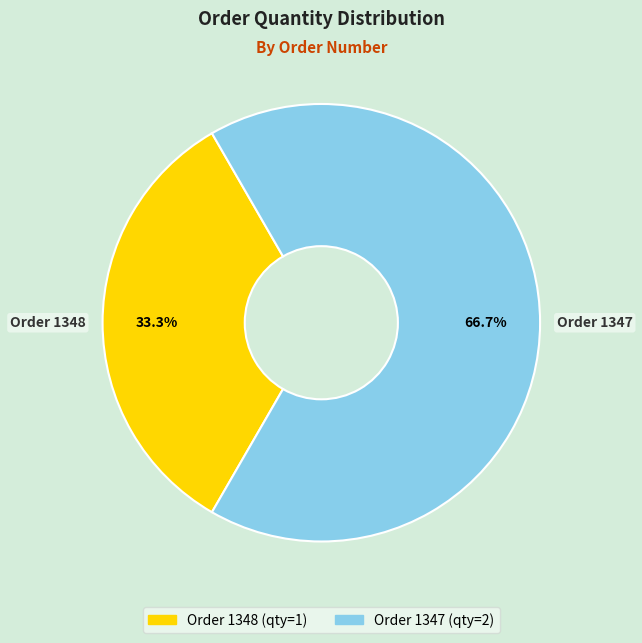

To the nearest percent, what is the combined percentage of Order 1347 and Order 1348?

100%